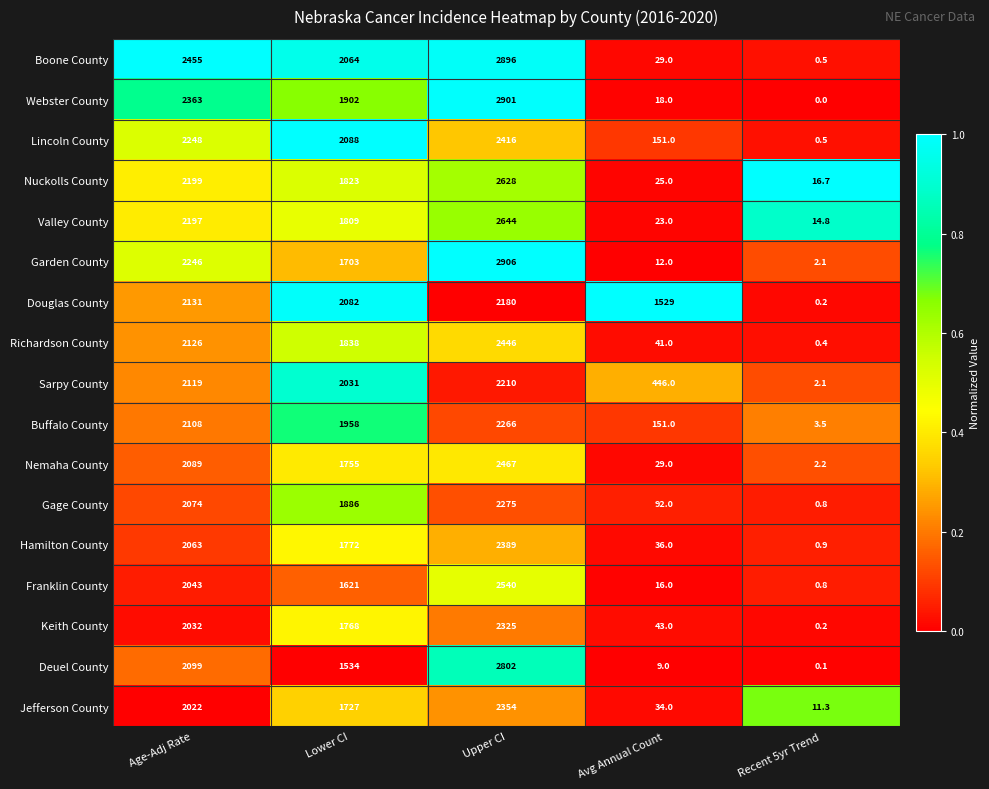

What is the sum of the Franklin County values at Upper CI and Avg Annual Count?

2556.0